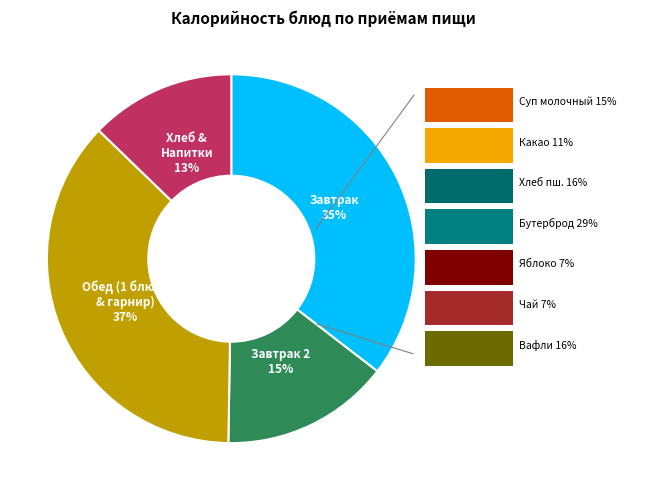

Is there any slice that represents more than half of the pie?

No